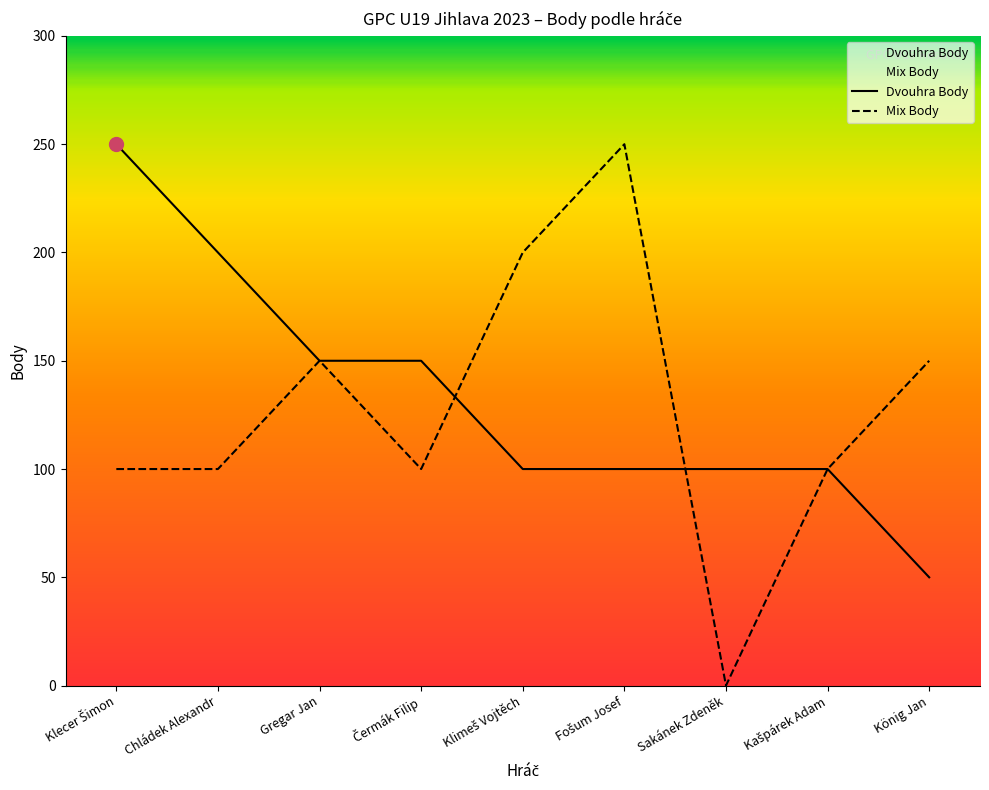

What is the difference between the maximum and second lowest values in the Dvouhra Body series?

150